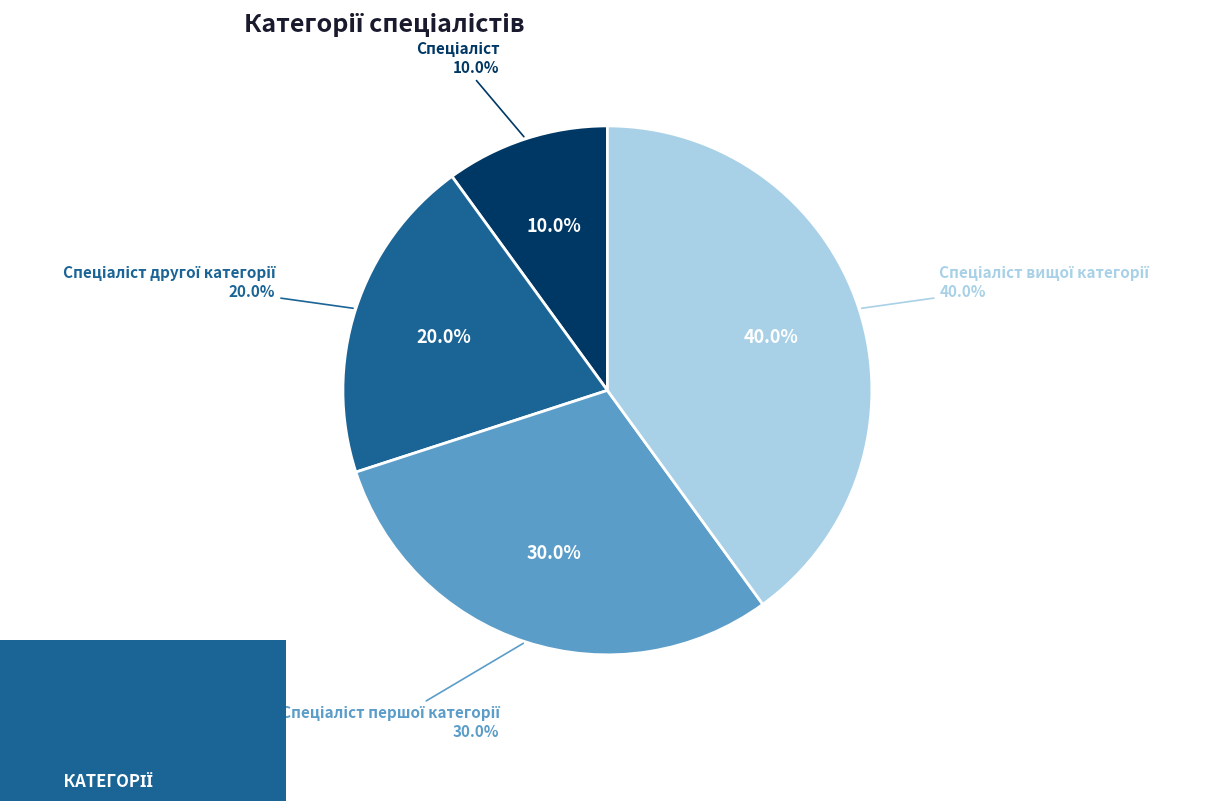

Is it true that Спеціаліст першої категорії is 36% of the pie?

False